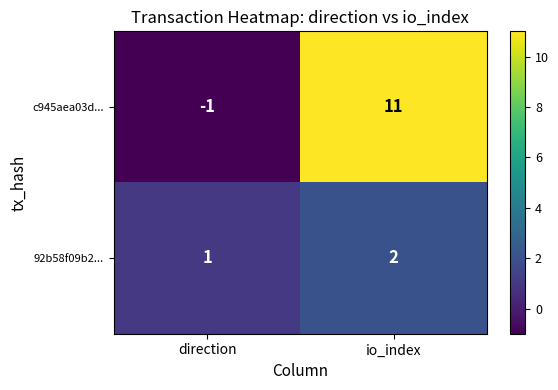

Which series changed the most between direction and io_index?

c945aea03d...